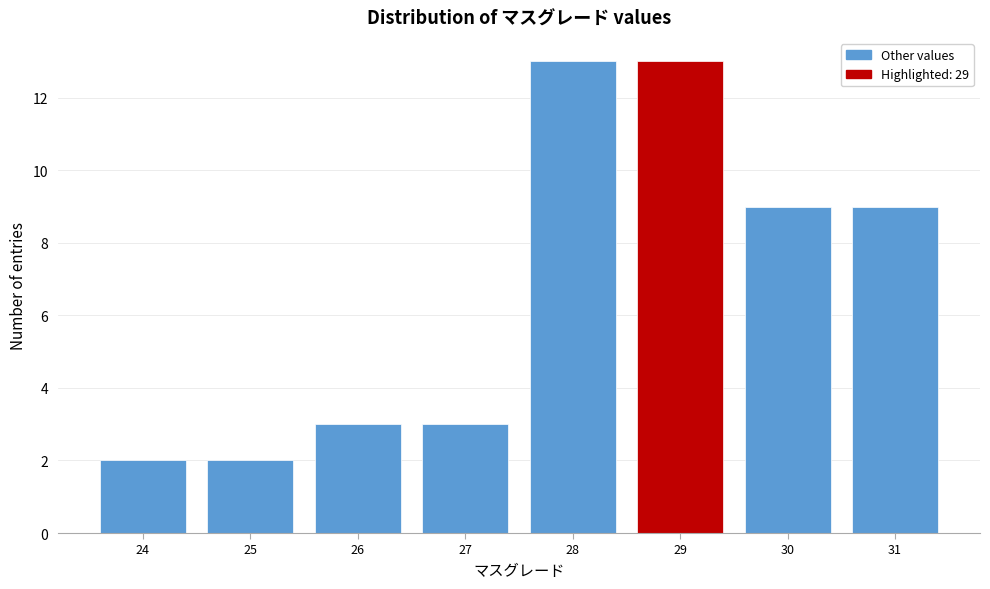

Reading left to right, transcribe this chart: for each bar, give the range it covers on the x-axis and its height. The values are not printed on the chart, so give them approximately, as read against the axis.

23.5 to 24.5: 2
24.5 to 25.5: 2
25.5 to 26.5: 3
26.5 to 27.5: 3
27.5 to 28.5: 13
28.5 to 29.5: 13
29.5 to 30.5: 9
30.5 to 31.5: 9